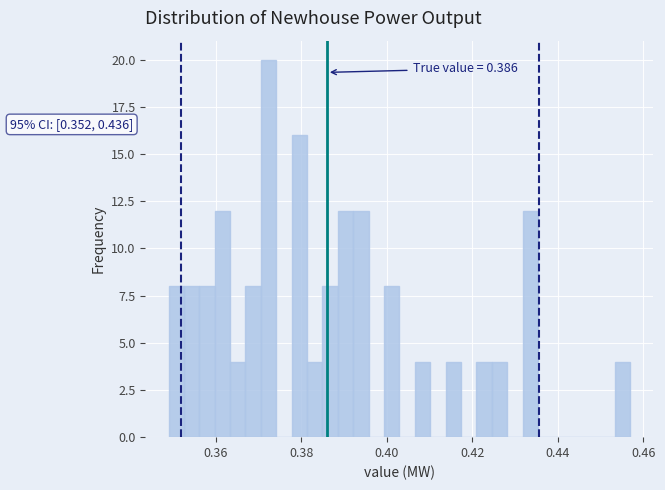

Read against the x-axis, roughly where is the centre of the tallest bar?

0.372